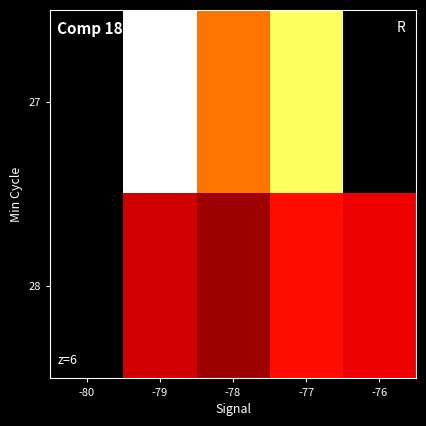

The 27 series shows 5055930.0 at -77. True or false?

True